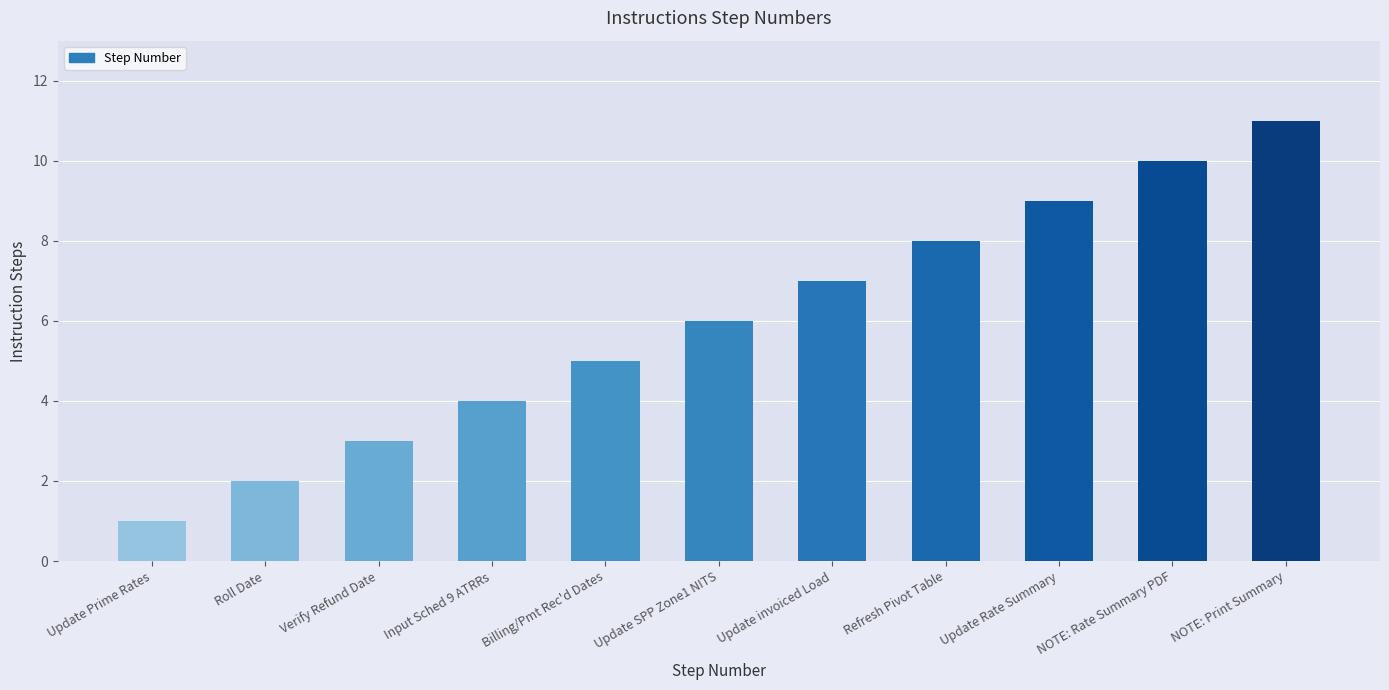

Read the value at Billing/Pmt Rec'd Dates, to the nearest 5.

5